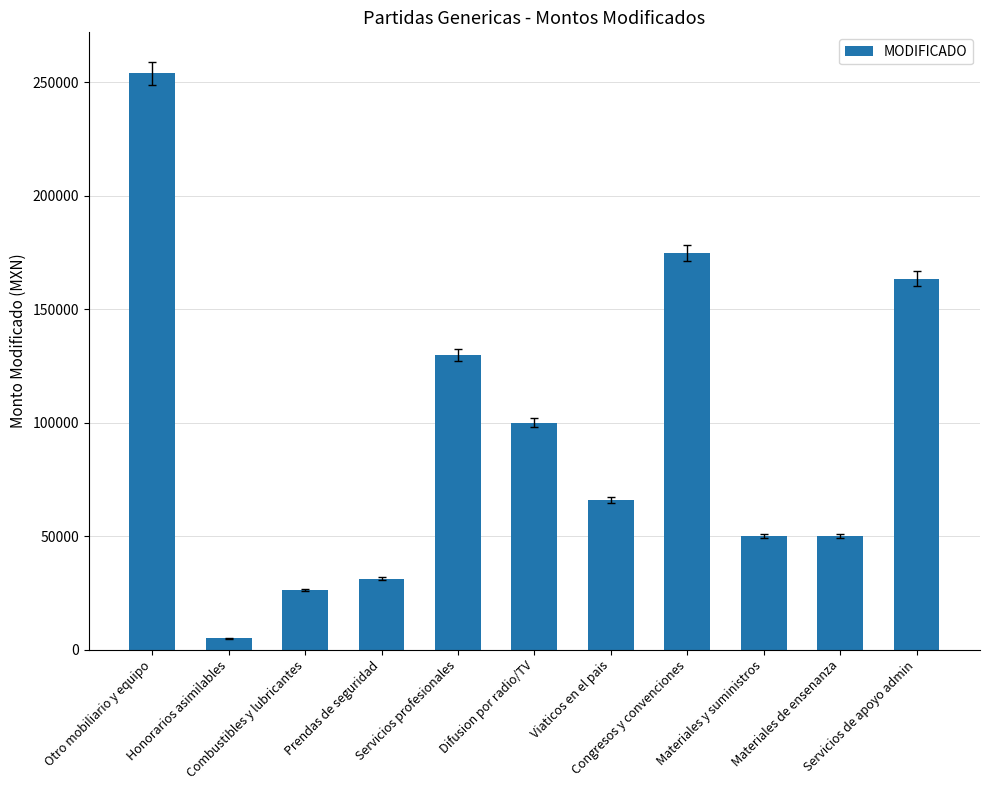

Which label corresponds to the largest value in the chart?

Otro mobiliario y equipo